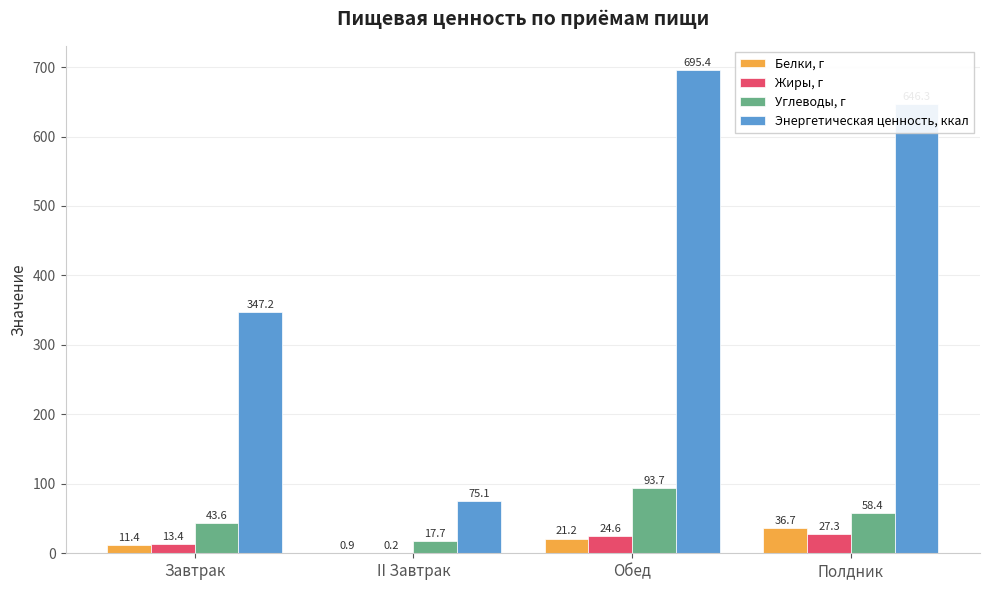

Which series has the widest spread of values?

Энергетическая ценность, ккал